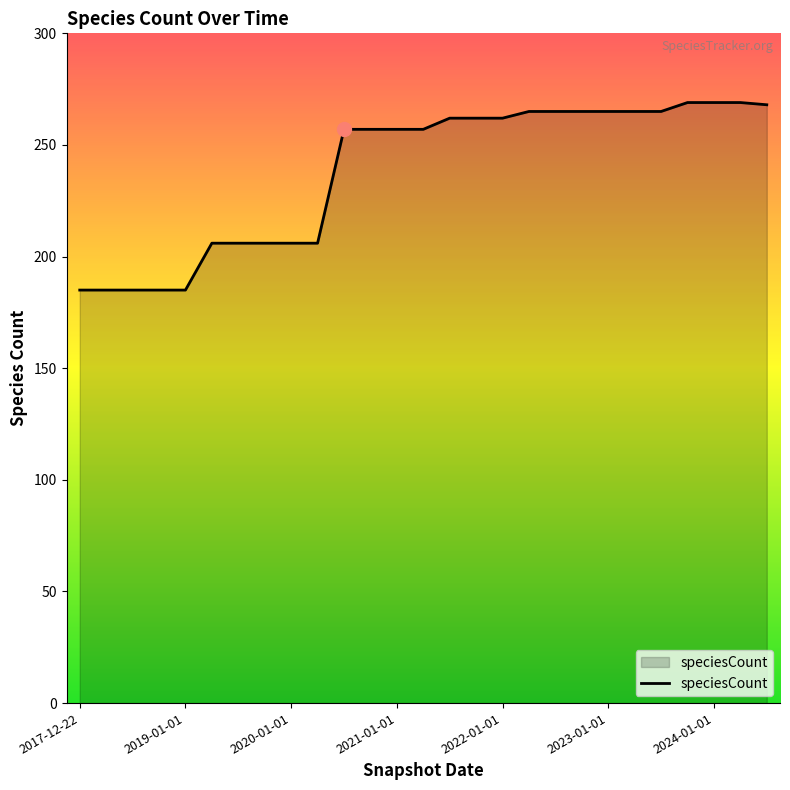

What is the minimum value shown in the chart?

185